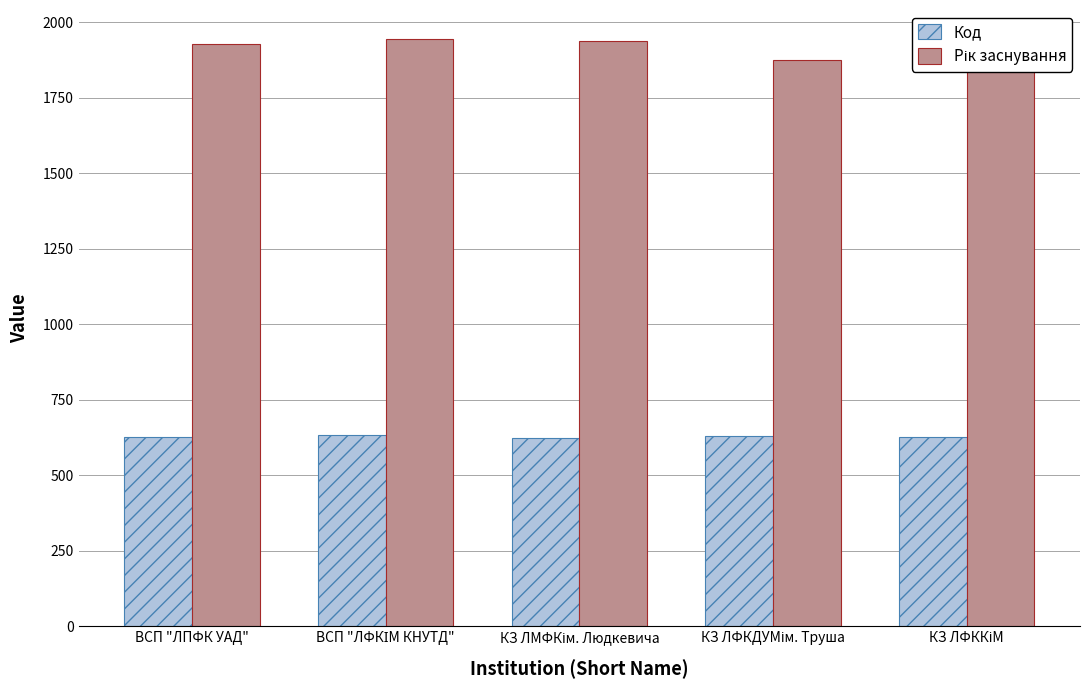

What is the greatest value displayed?

1944